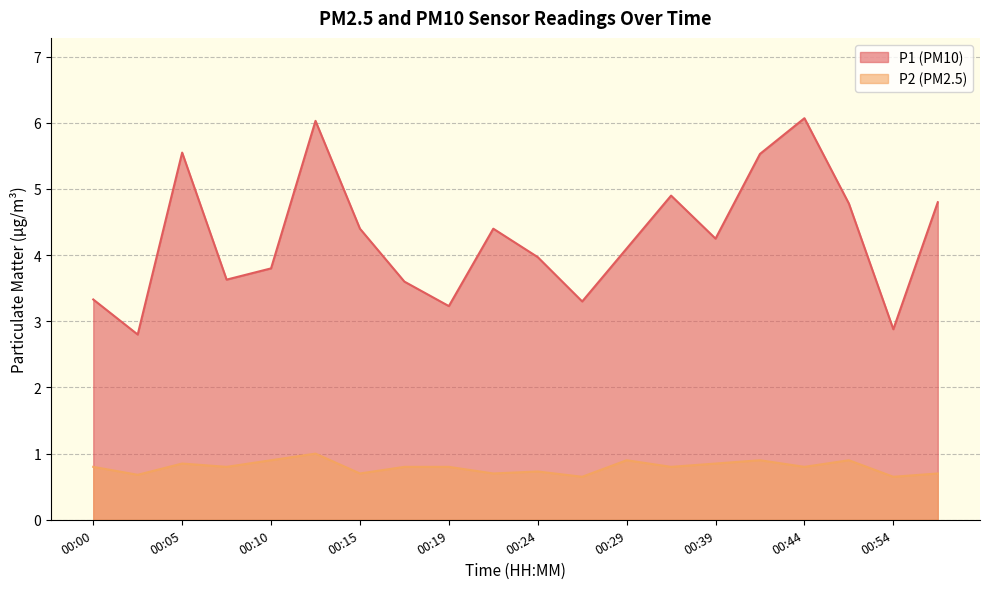

What are all the series names shown in the legend?

P1 (PM10), P2 (PM2.5)